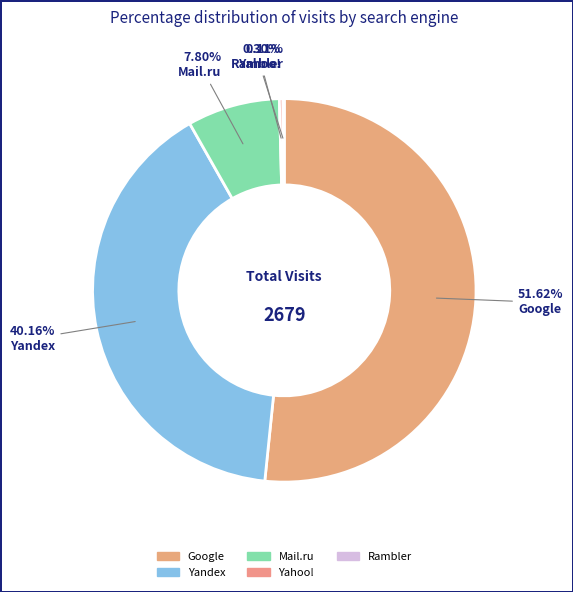

Which slice represents more than half of the pie?

Google